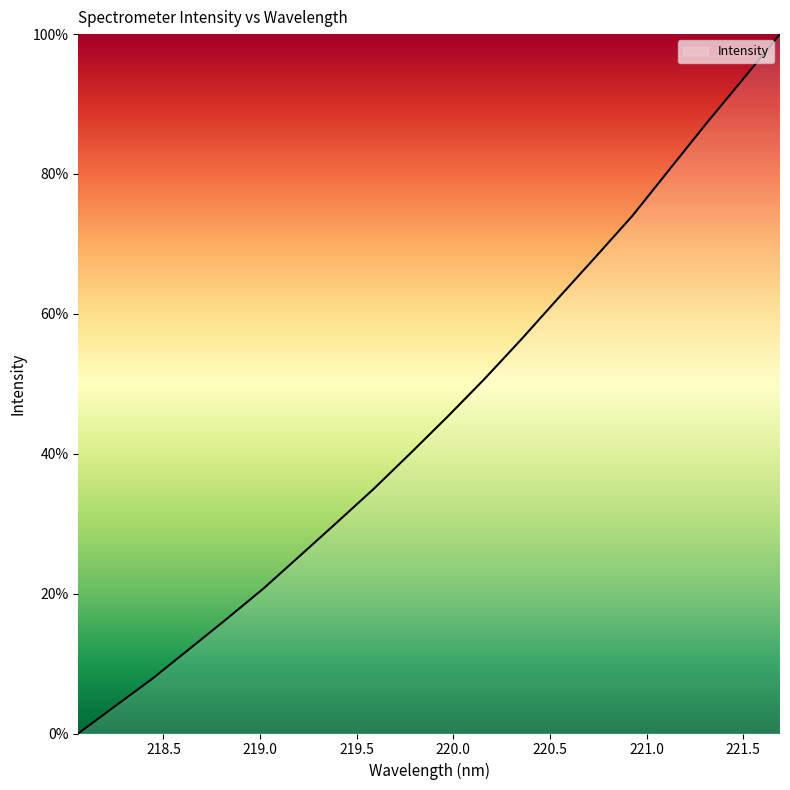

What is the difference between the maximum and minimum values?

100.0